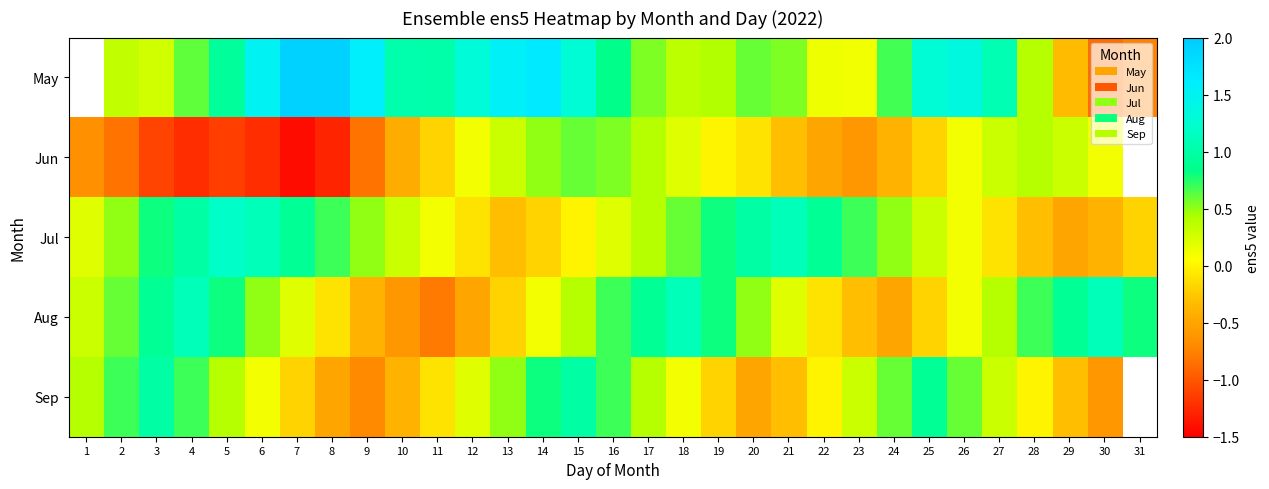

True or false: Aug has a value of 0.1 at 26.

True